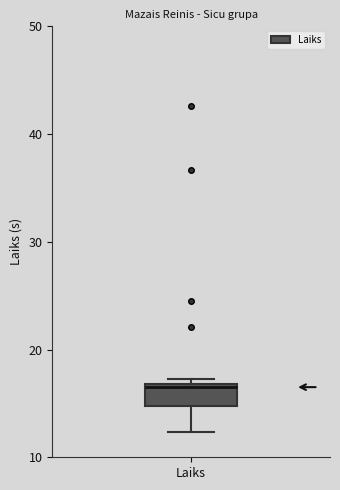

Read this box plot against the y-axis: the position of the median line, the range covered by the box, and the ends of both whiskers. The values are not printed on the chart, so give them approximately, as read against the axis.

median 17 (just below the box's upper edge), box 15 to 17, whiskers 12 to 17 (just above the box's upper edge)